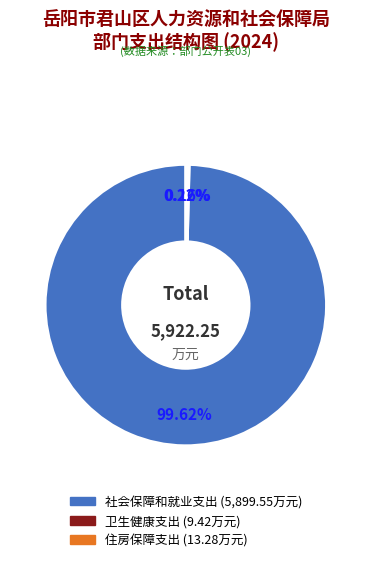

Is there any slice that represents more than half of the pie?

Yes